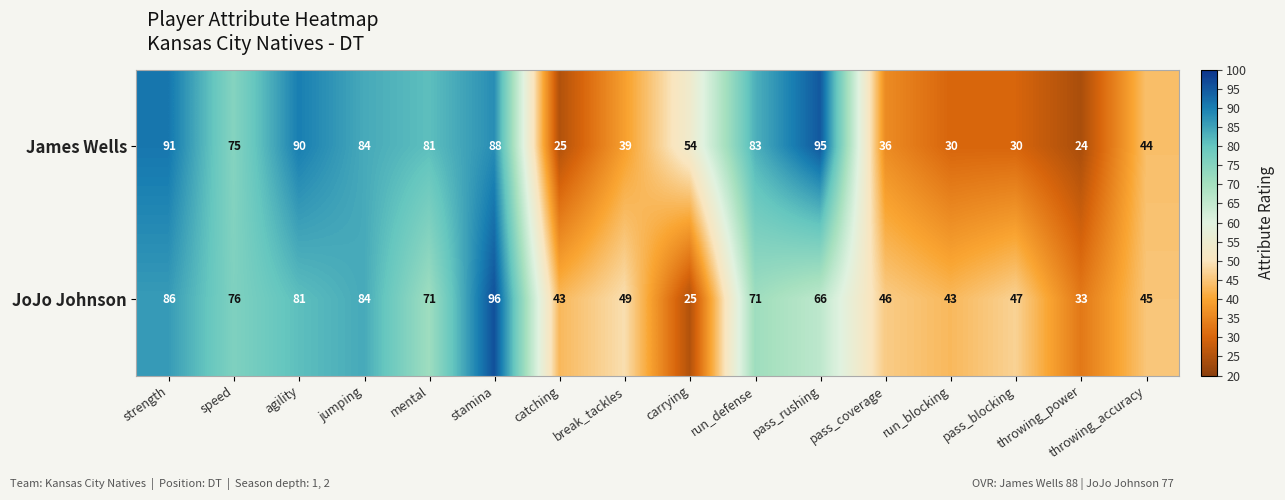

The JoJo Johnson series shows 43 at run_blocking. True or false?

True